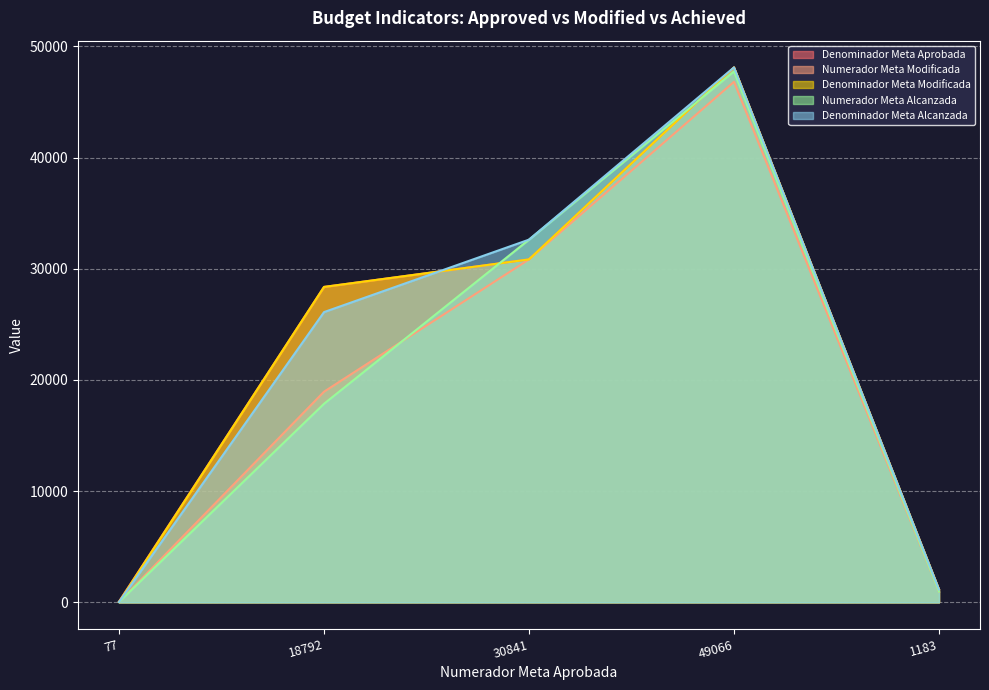

Which series has the largest range (max minus min)?

Denominador Meta Alcanzada